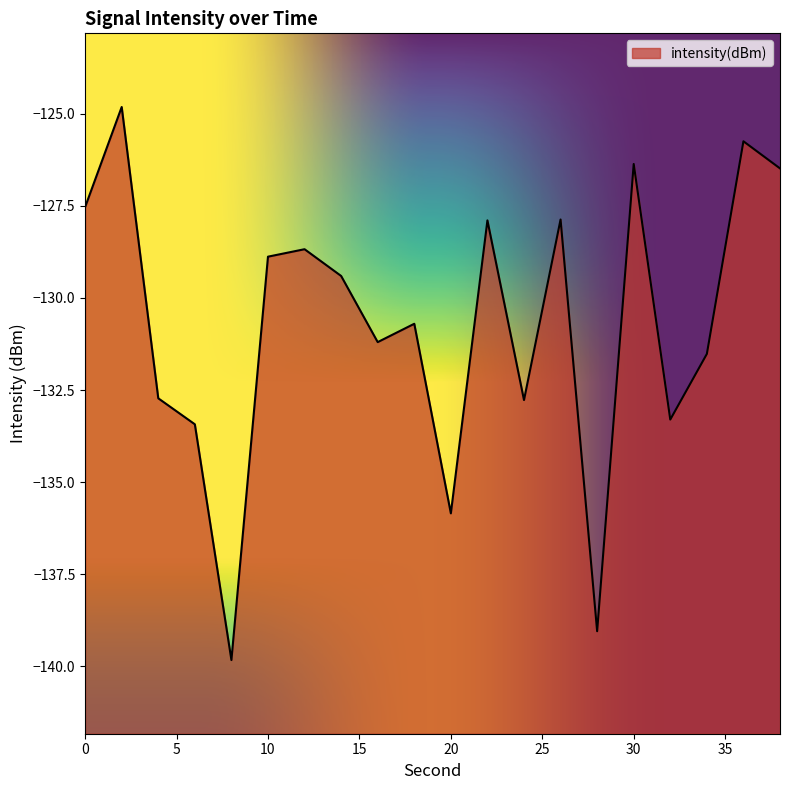

What is the value of the 2nd point from the left?

-124.8